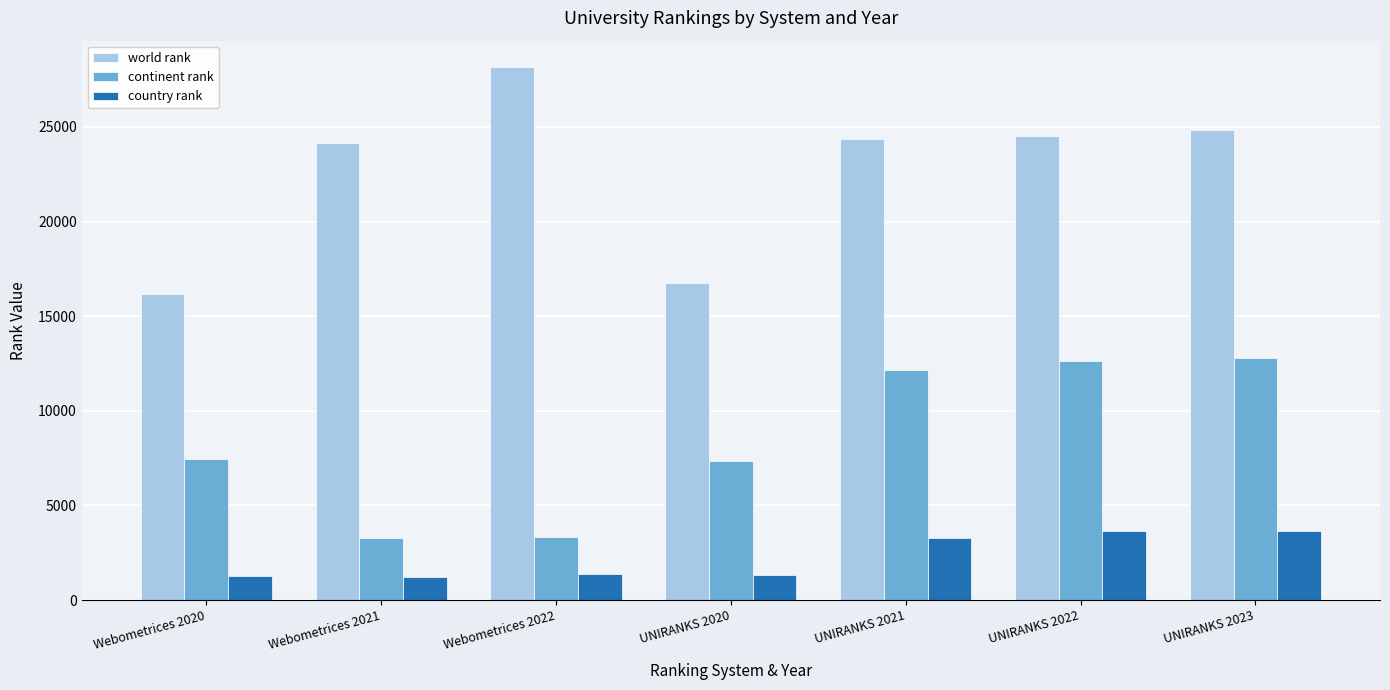

How many data points does each series have?

7